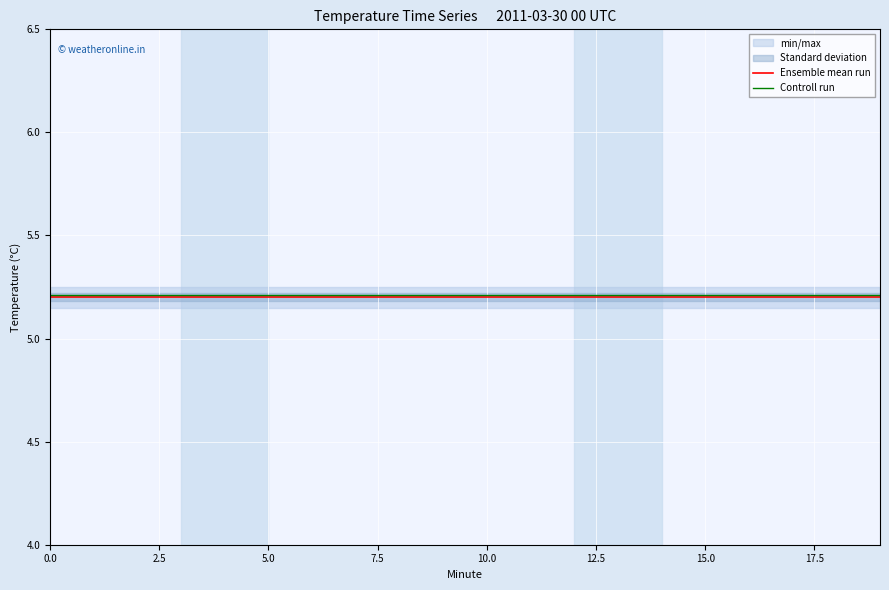

The value of Ensemble mean run at 15.0 is 7.6. True or false?

False